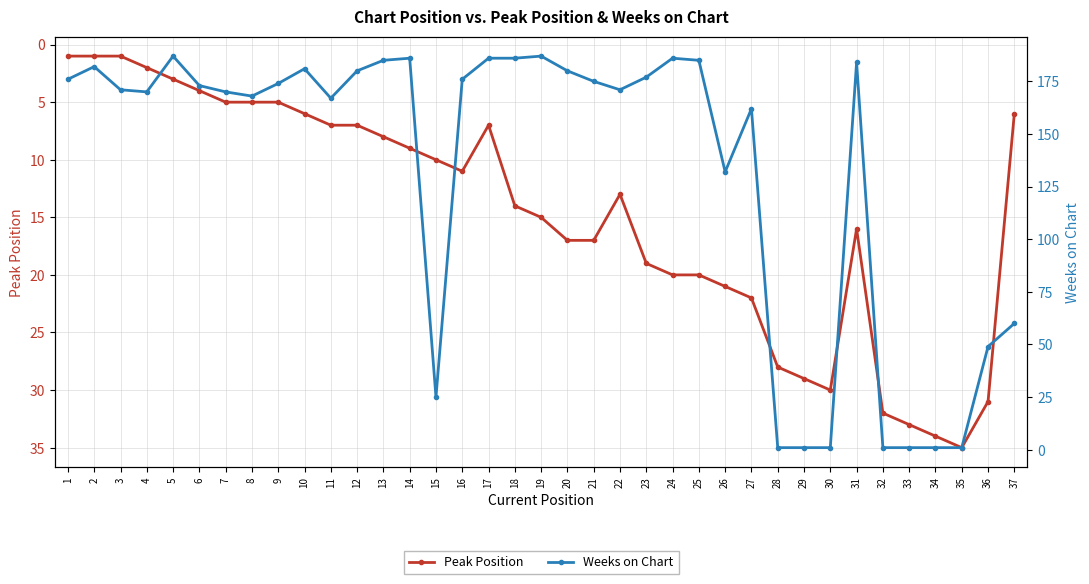

What is the difference between the second highest and second lowest values in the Weeks on Chart series?

186